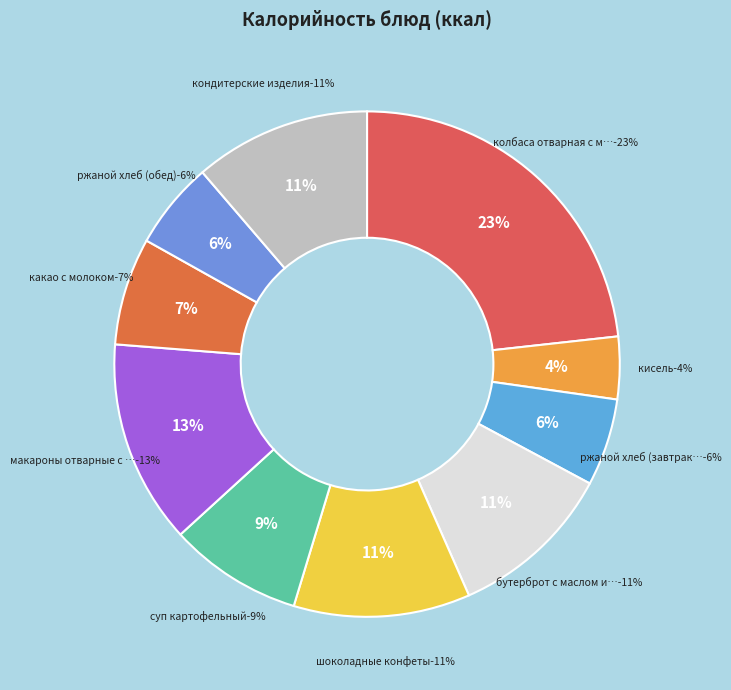

Count the number of slices in the pie.

10